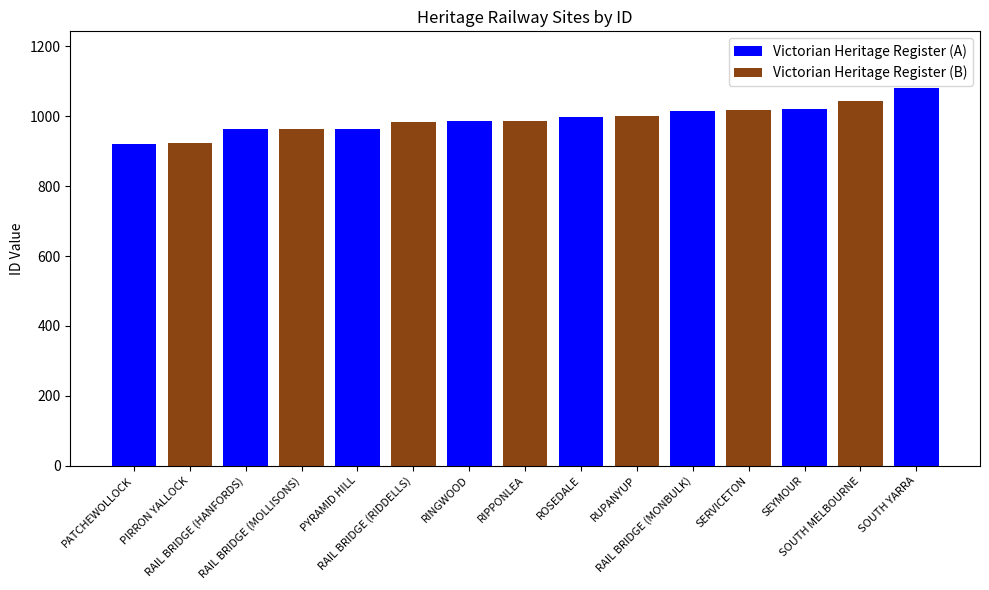

Reading left to right, extract all data points from this chart.

PATCHEWOLLOCK=920	PIRRON YALLOCK=924	RAIL BRIDGE (HANFORDS)=963	RAIL BRIDGE (MOLLISONS)=964	PYRAMID HILL=965	RAIL BRIDGE (RIDDELLS)=984	RINGWOOD=986	RIPPONLEA=987	ROSEDALE=997	RUPANYUP=1001	RAIL BRIDGE (MONBULK)=1016	SERVICETON=1018	SEYMOUR=1020	SOUTH MELBOURNE=1044	SOUTH YARRA=1081